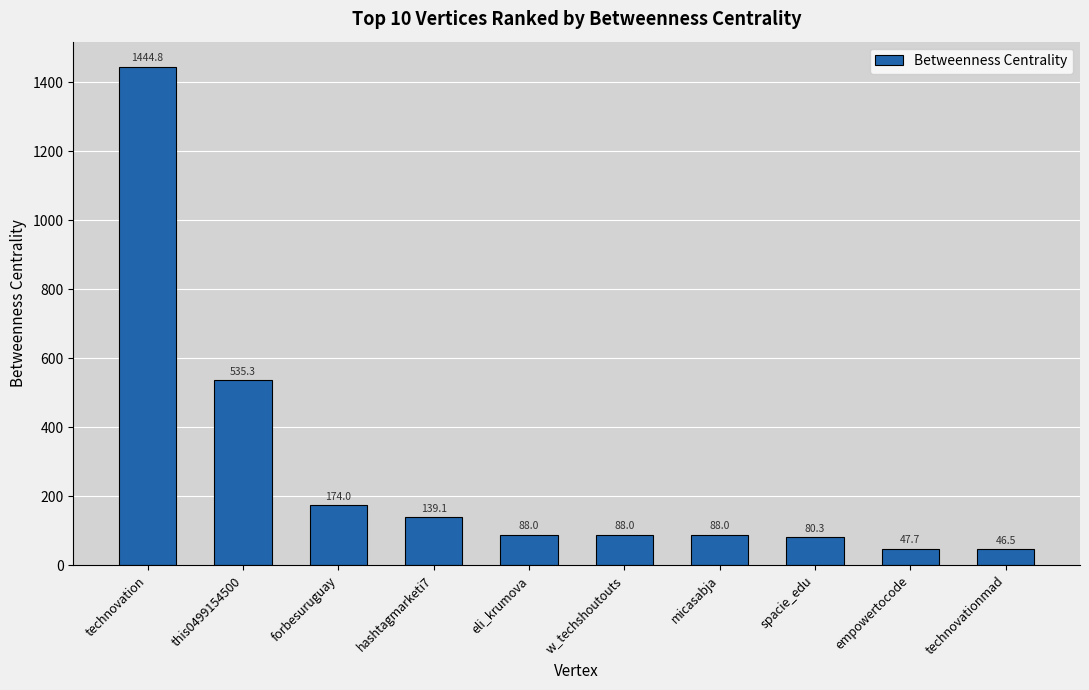

What is the maximum value shown in the chart?

1444.8